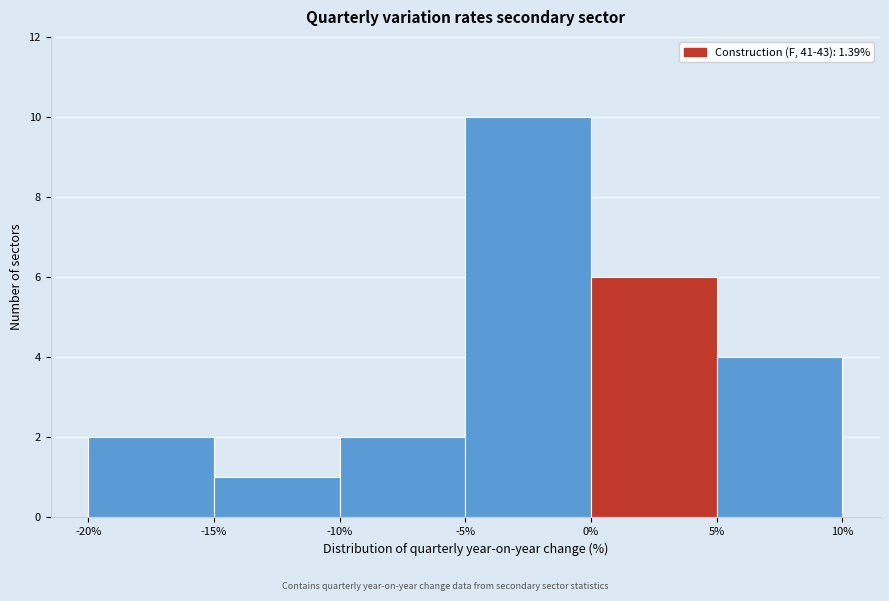

Reading left to right, list every bar in this chart as the range it spans on the x-axis followed by its height. The values are not printed on the chart, so give them approximately, as read against the axis.

-20% to -15%: 2
-15% to -10%: 1
-10% to -5%: 2
-5% to 0%: 10
0% to 5%: 6
5% to 10%: 4